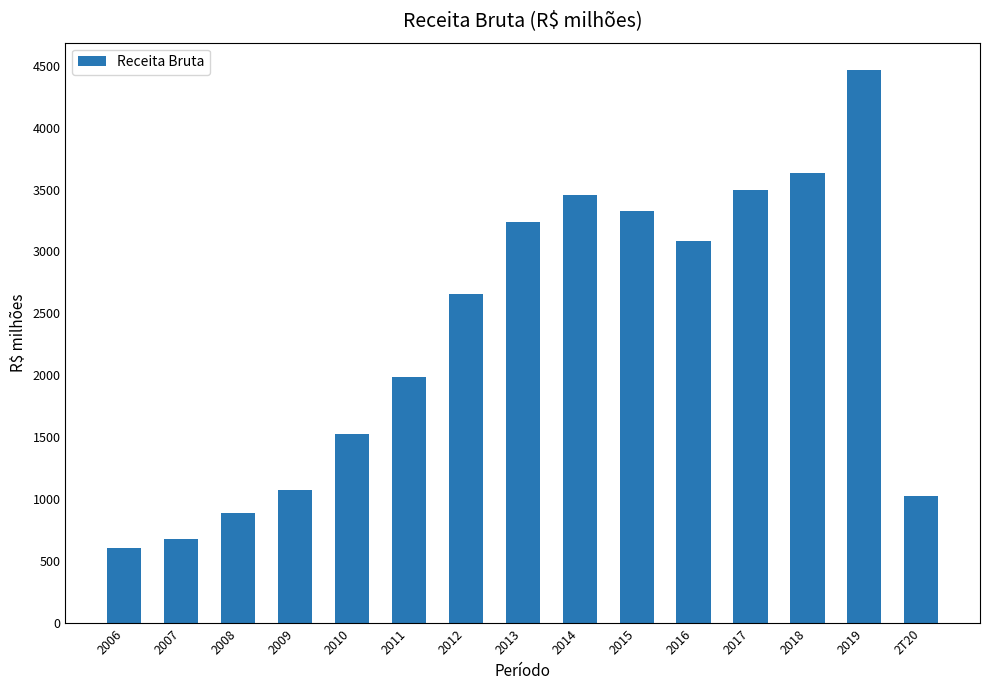

Where does the data first go above 2657?

2012